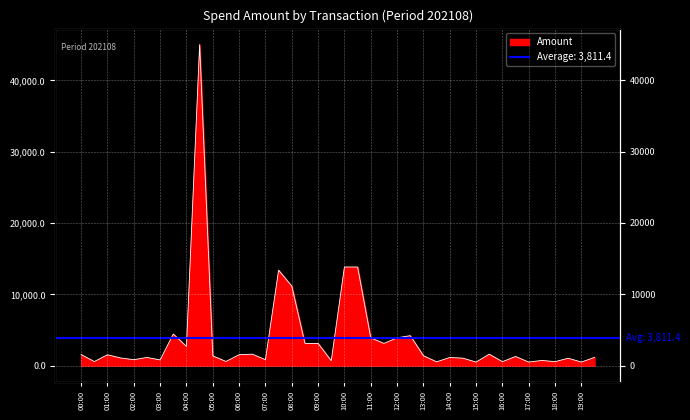

What is the change in value from 13:00 to 37?

-567.9